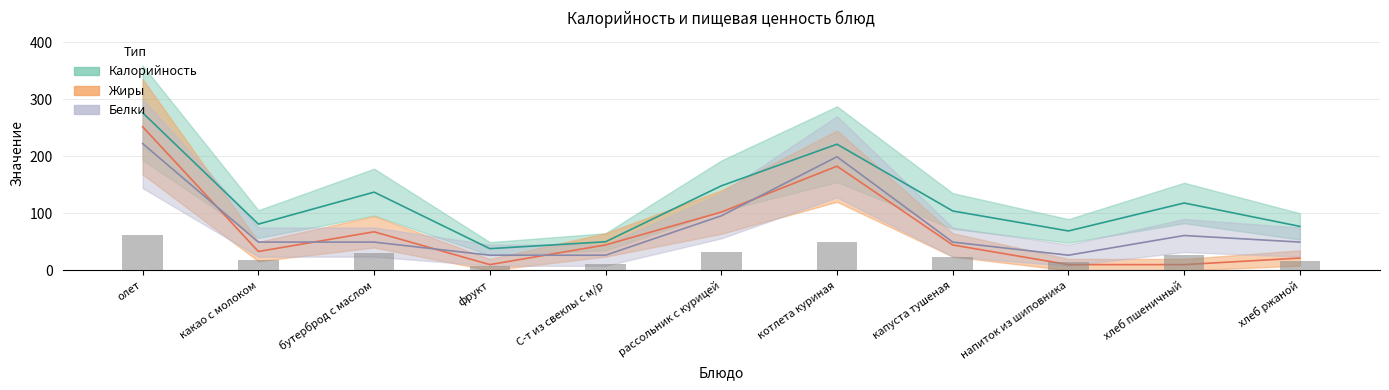

What is the smallest value displayed?

10.0